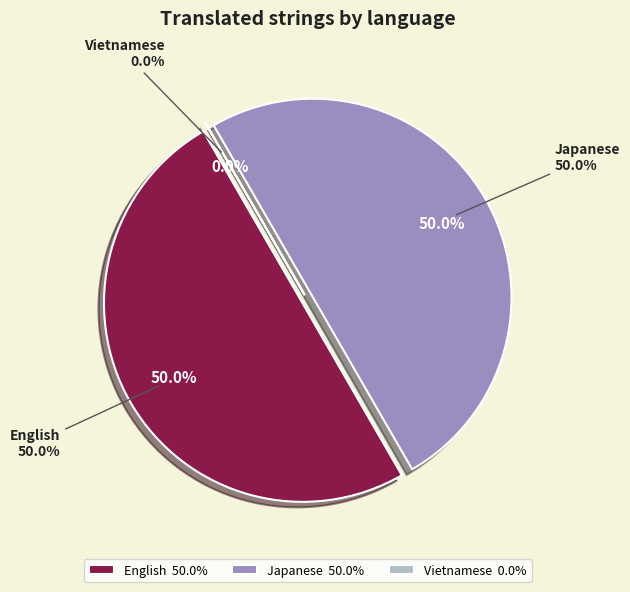

Which has a higher value, Japanese or English?

Japanese